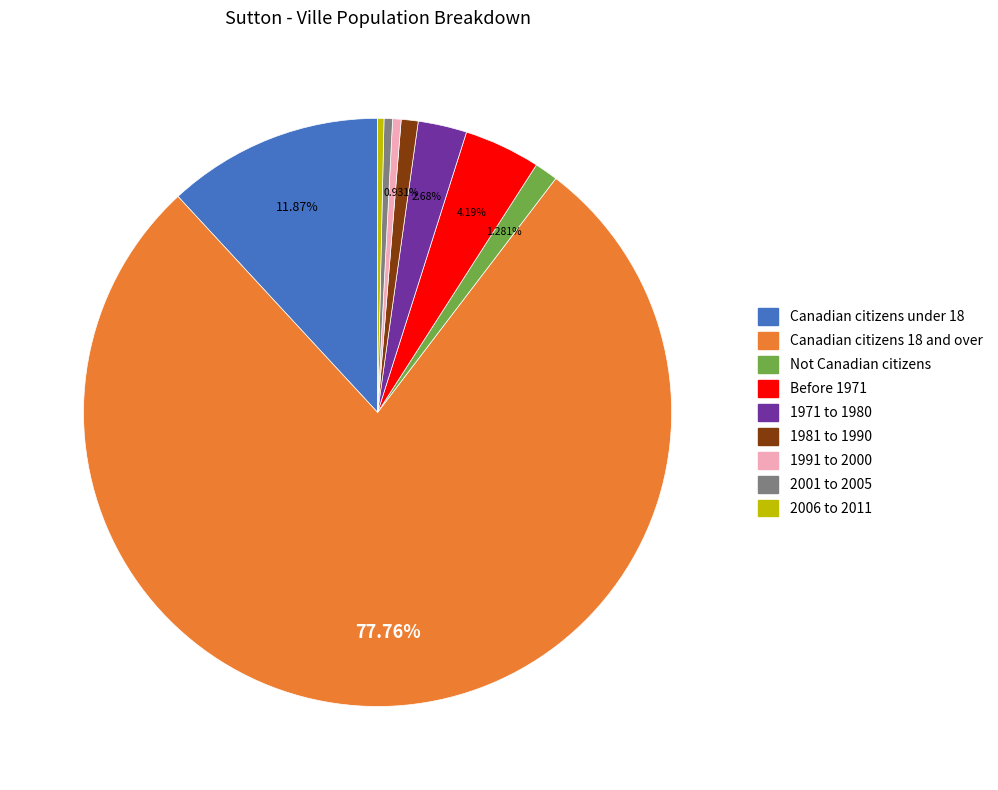

True or false: 1991 to 2000 accounts for 0% of the total.

True